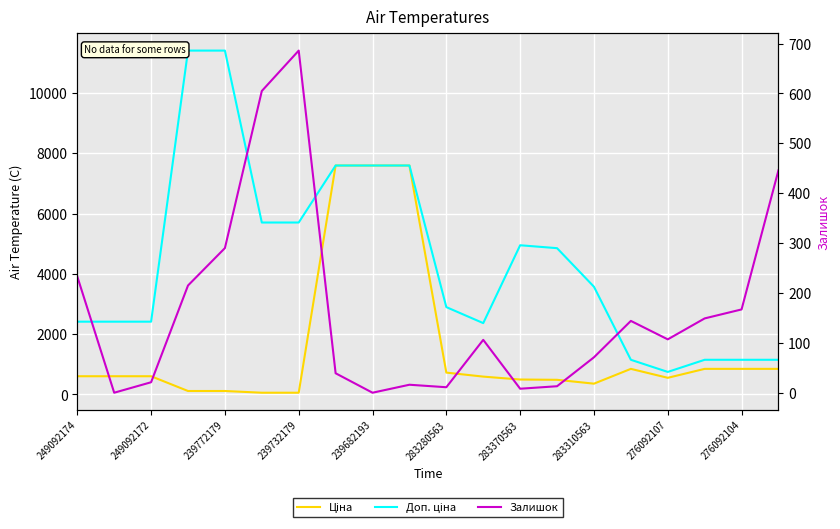

Is this an area chart (filled region under the line)?

No